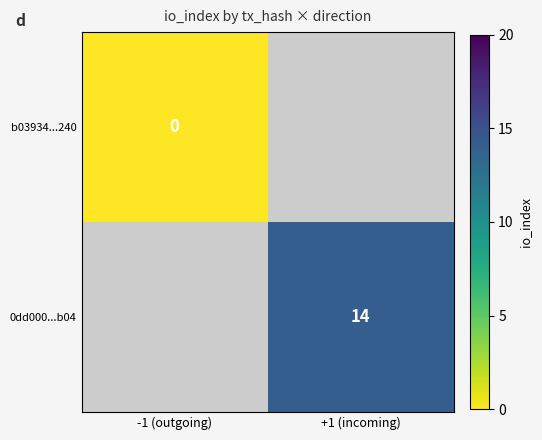

How many series are shown in this chart?

2